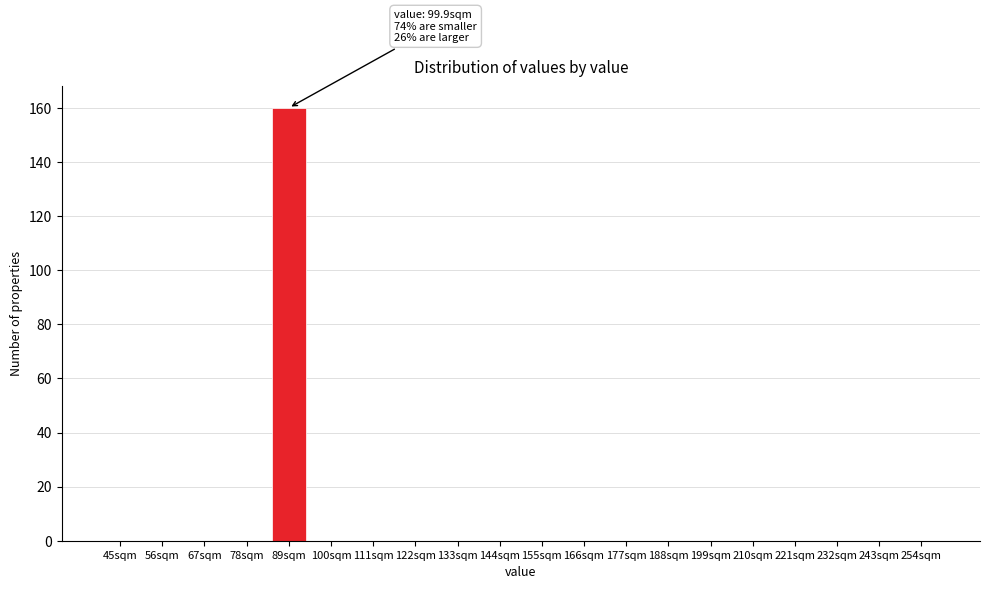

Reading left to right, transcribe all the data shown in this chart.

45sqm=0	56sqm=0	67sqm=0	78sqm=0	89sqm=160	100sqm=0	111sqm=0	122sqm=0	133sqm=0	144sqm=0	155sqm=0	166sqm=0	177sqm=0	188sqm=0	199sqm=0	210sqm=0	221sqm=0	232sqm=0	243sqm=0	254sqm=0